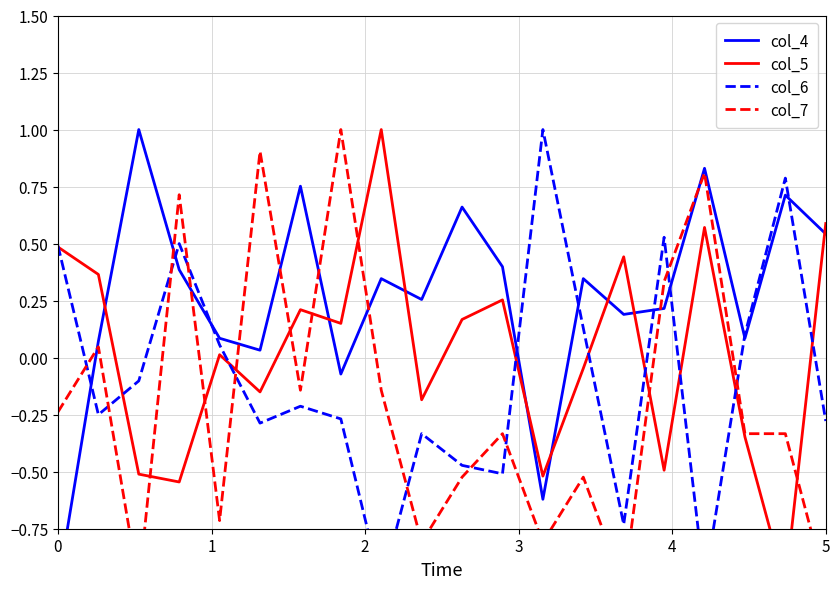

Rank the series by their average value, from highest to lowest.

col_4, col_5, col_6, col_7